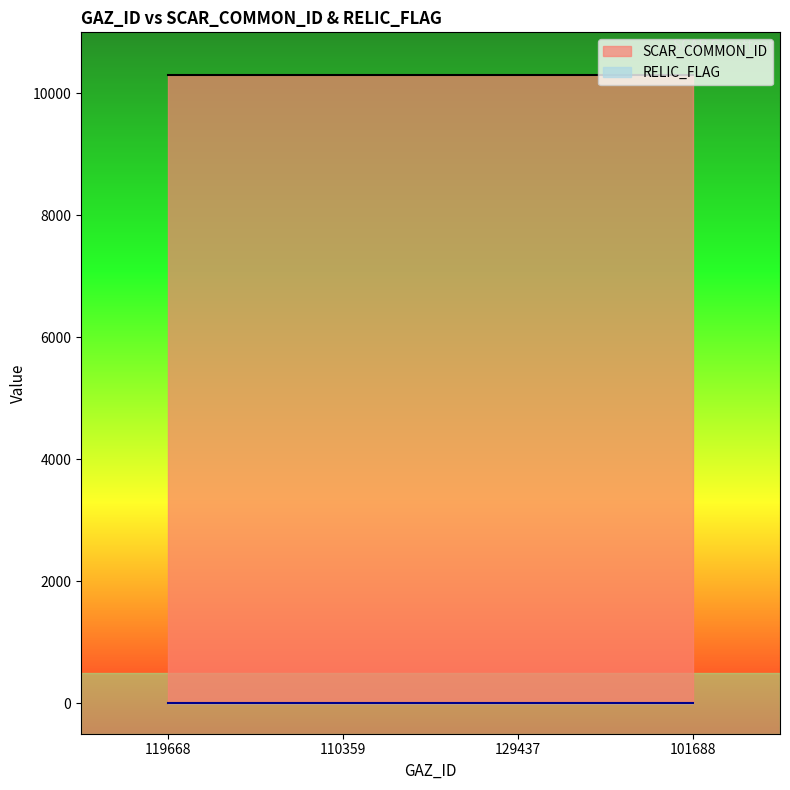

At which category does the chart reach its minimum across all series?

119668